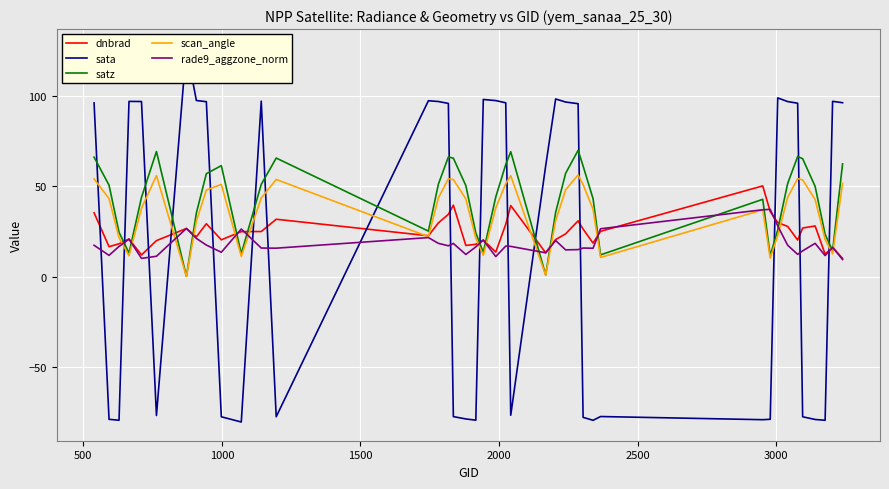

What is the highest value of the scan_angle series?

56.1